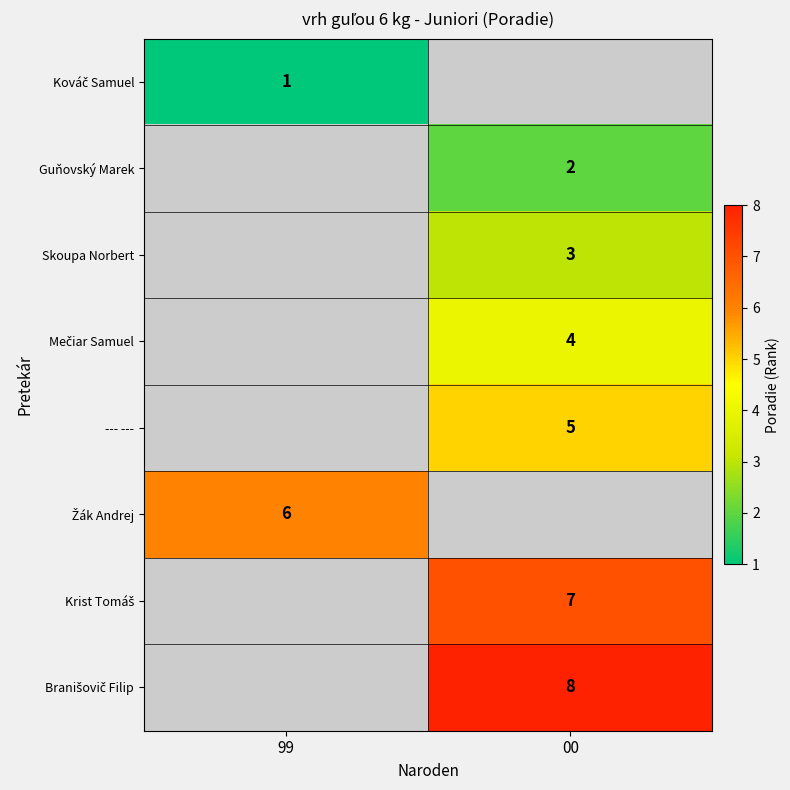

Which has a higher value, 00 or 99?

99